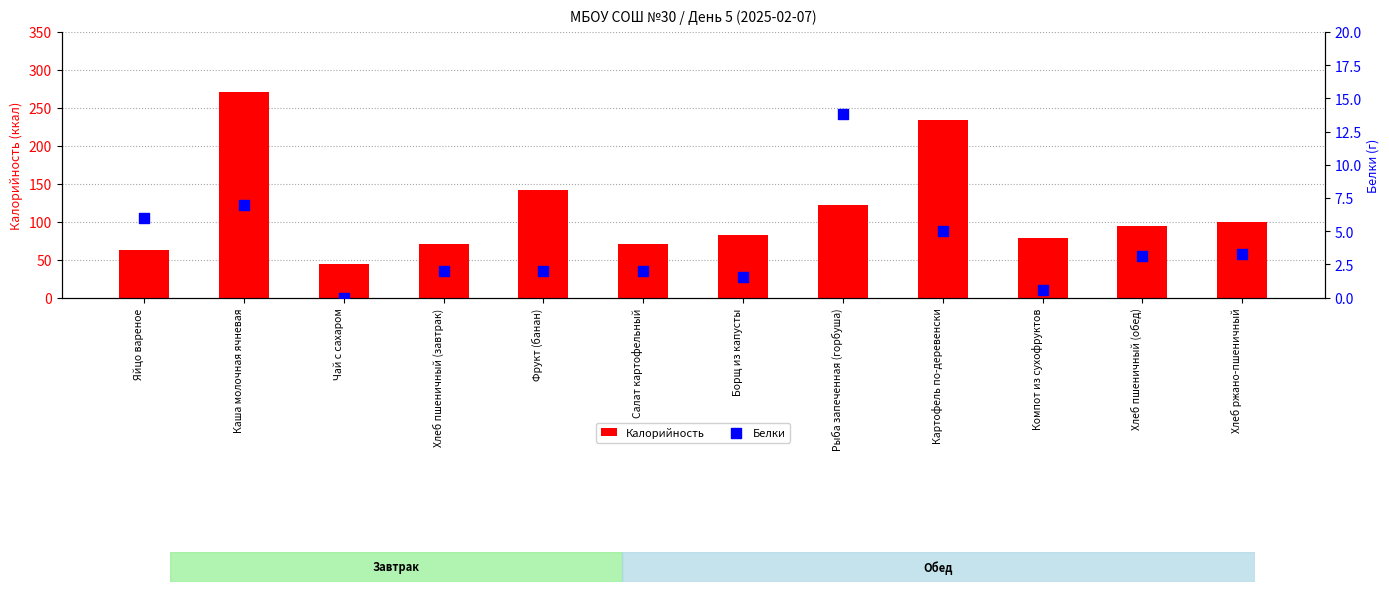

What is the total value across all series at Чай с сахаром?

44.0